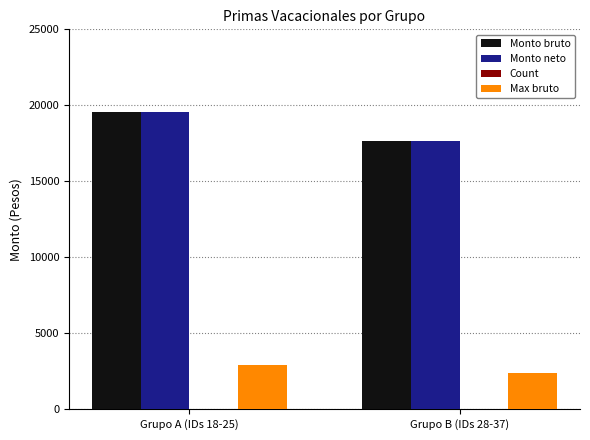

Where is Monto neto nearest to the value 18591?

Grupo B (IDs 28-37)